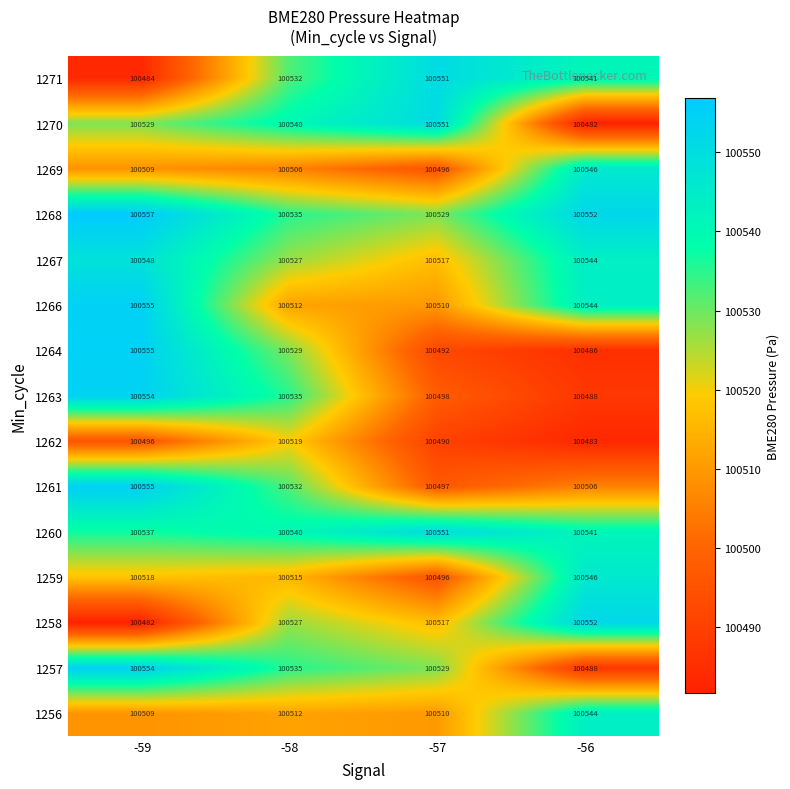

What is the spread (max minus min) of values at -56?

70